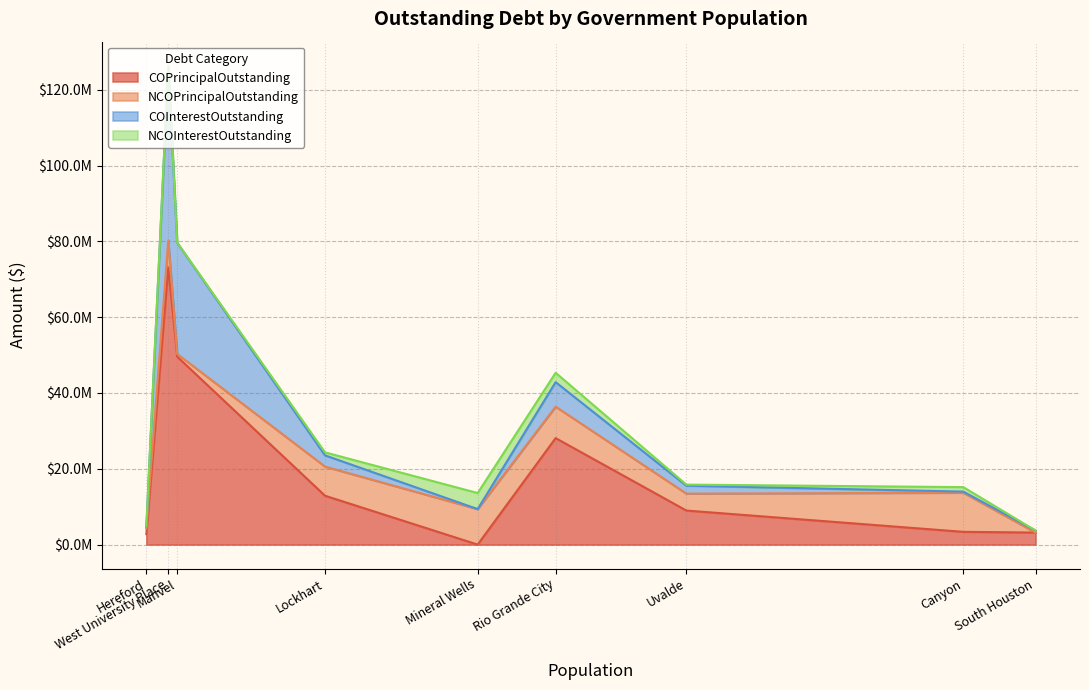

List the series in order of their overall mean, lowest first.

NCOInterestOutstanding, NCOPrincipalOutstanding, COInterestOutstanding, COPrincipalOutstanding